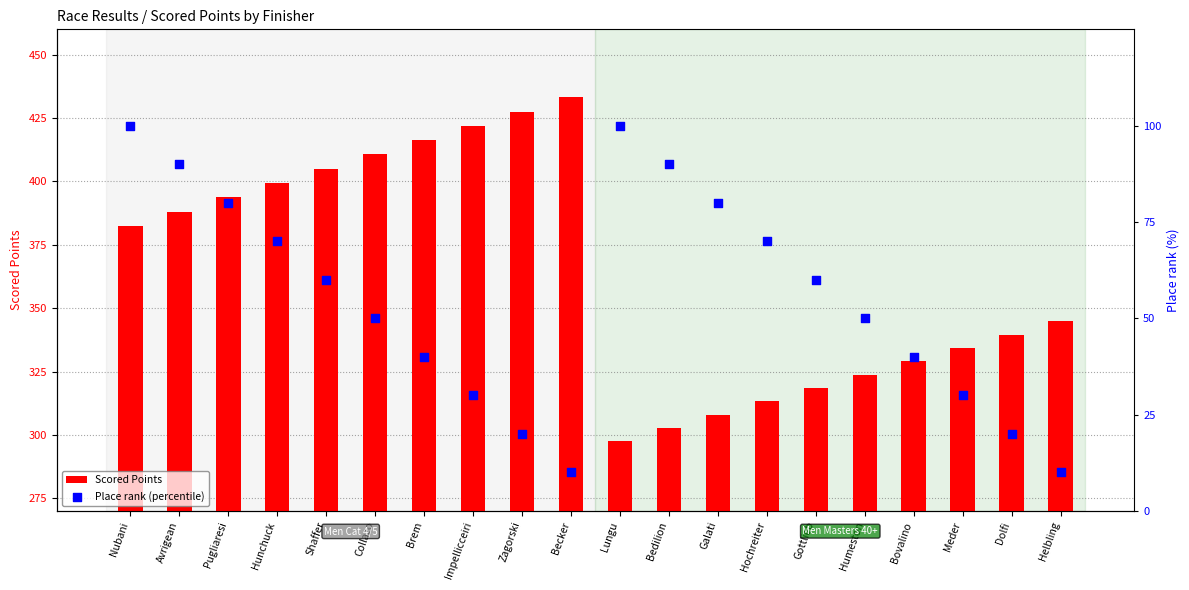

What are all the series names shown in the legend?

Scored Points, Place rank (percentile)